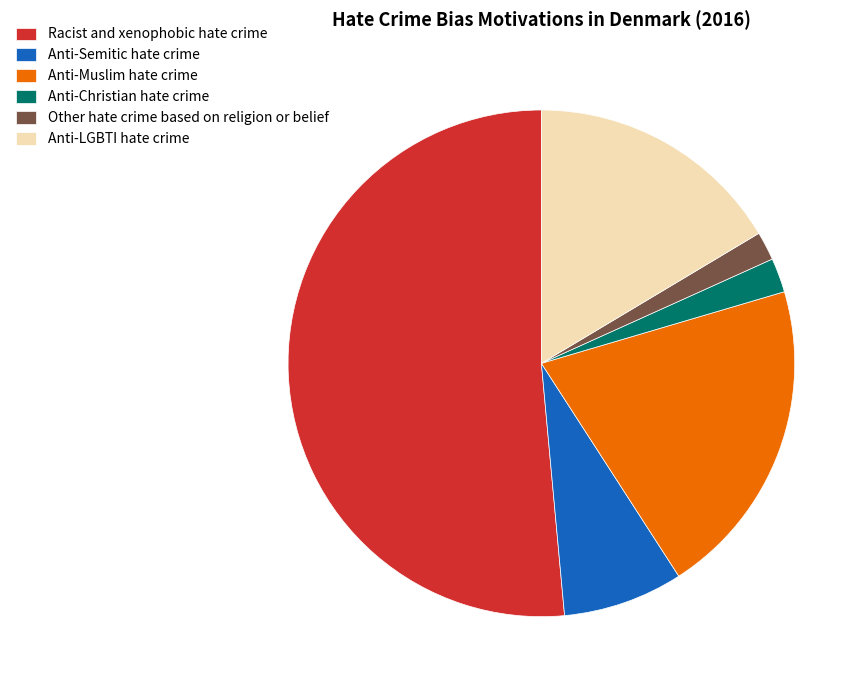

Count the number of slices in the pie.

6